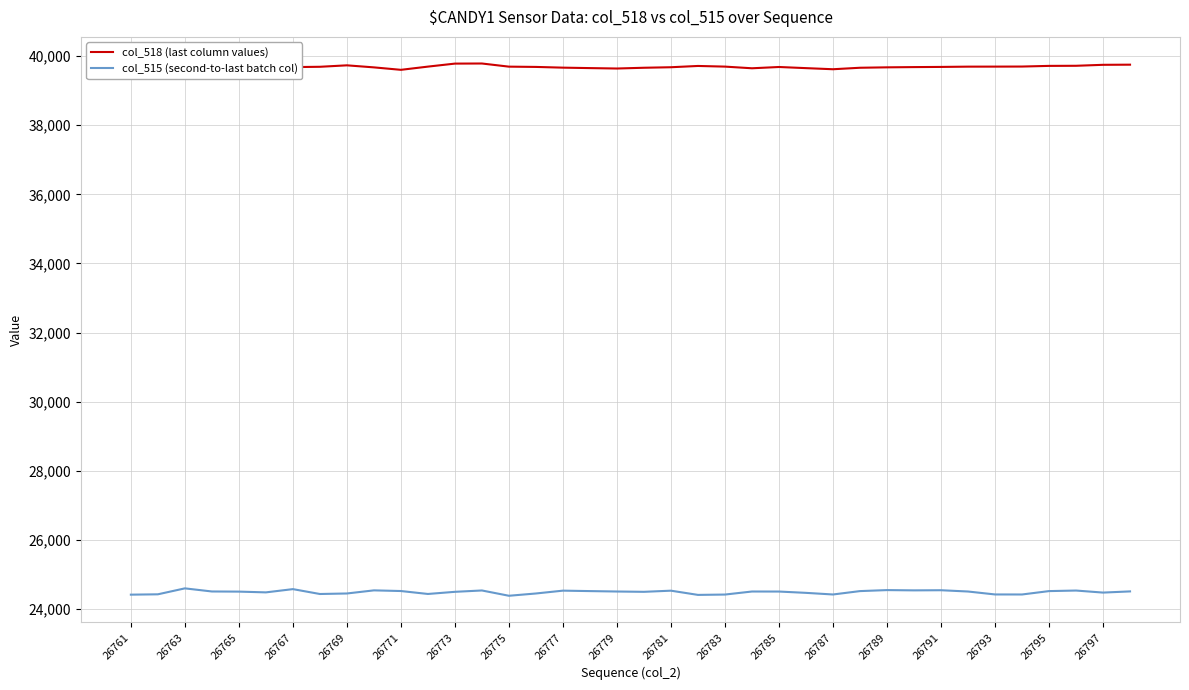

Which series has the largest total across all categories?

col_518 (last column values)